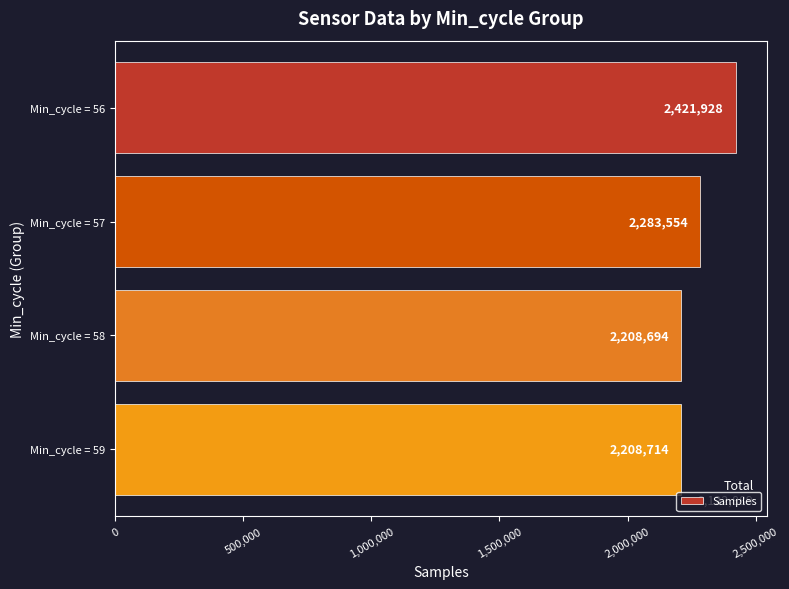

Rank the categories by value from highest to lowest.

Min_cycle = 56, Min_cycle = 57, Min_cycle = 59, Min_cycle = 58